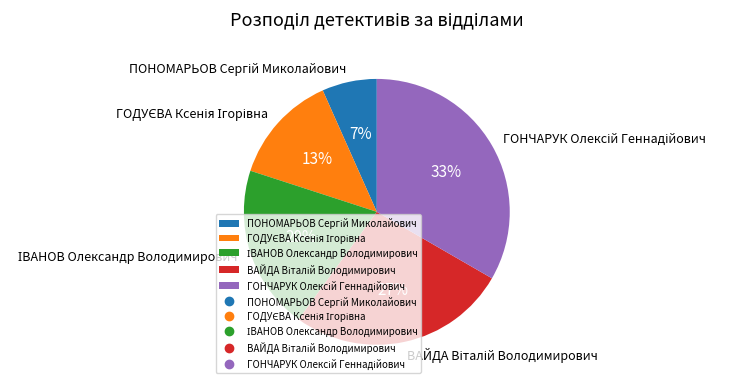

Is there any slice that represents more than half of the pie?

No